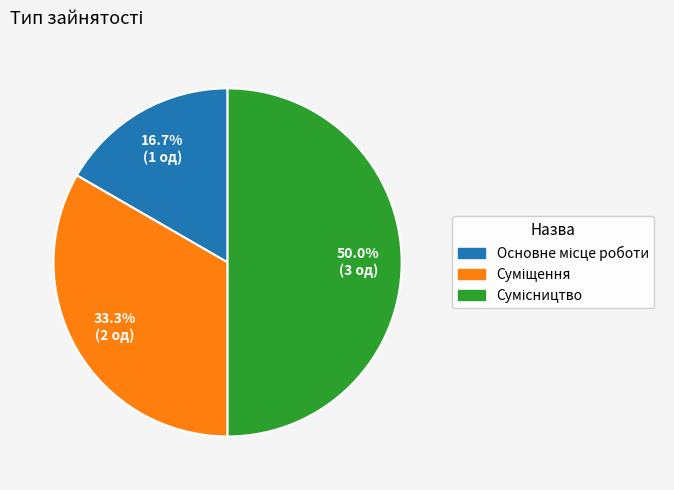

How many slices are in this pie chart?

3